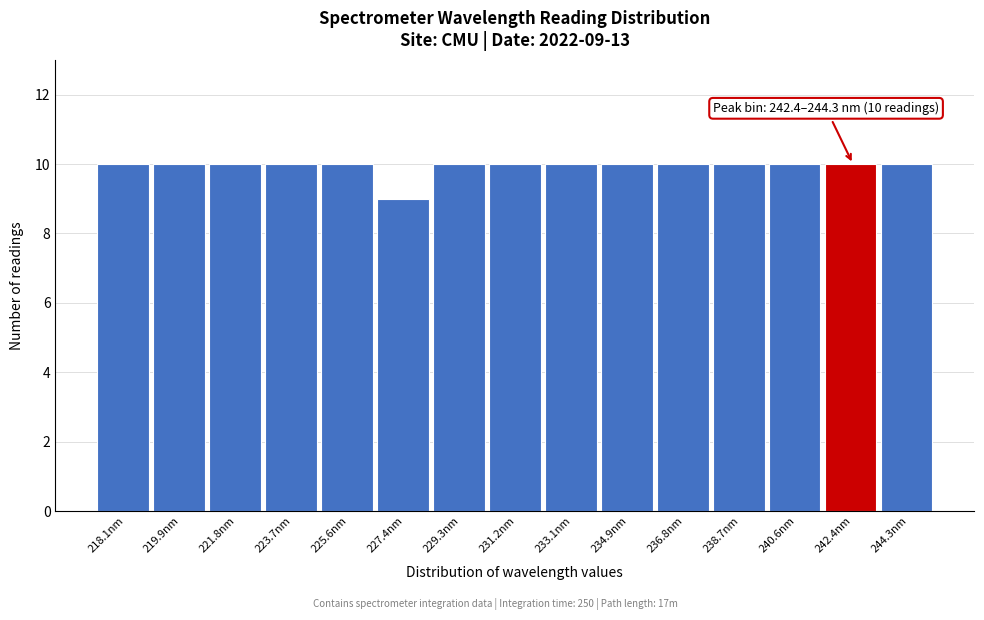

Reading left to right, list all the values displayed in this chart.

10	10	10	10	10	9	10	10	10	10	10	10	10	10	10